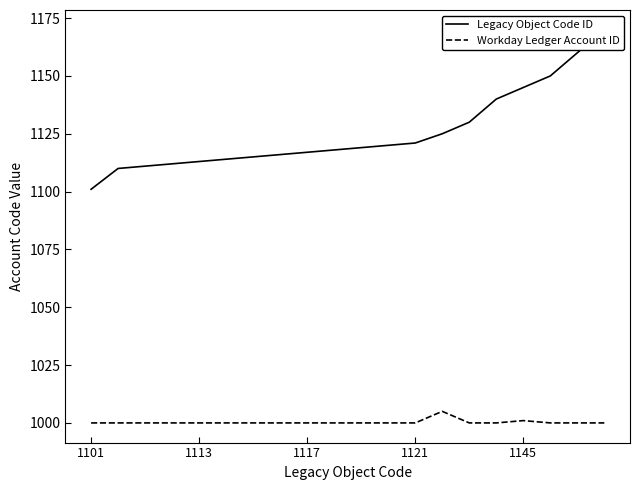

True or false: Workday Ledger Account ID has a value of 1000 at 1113.

True